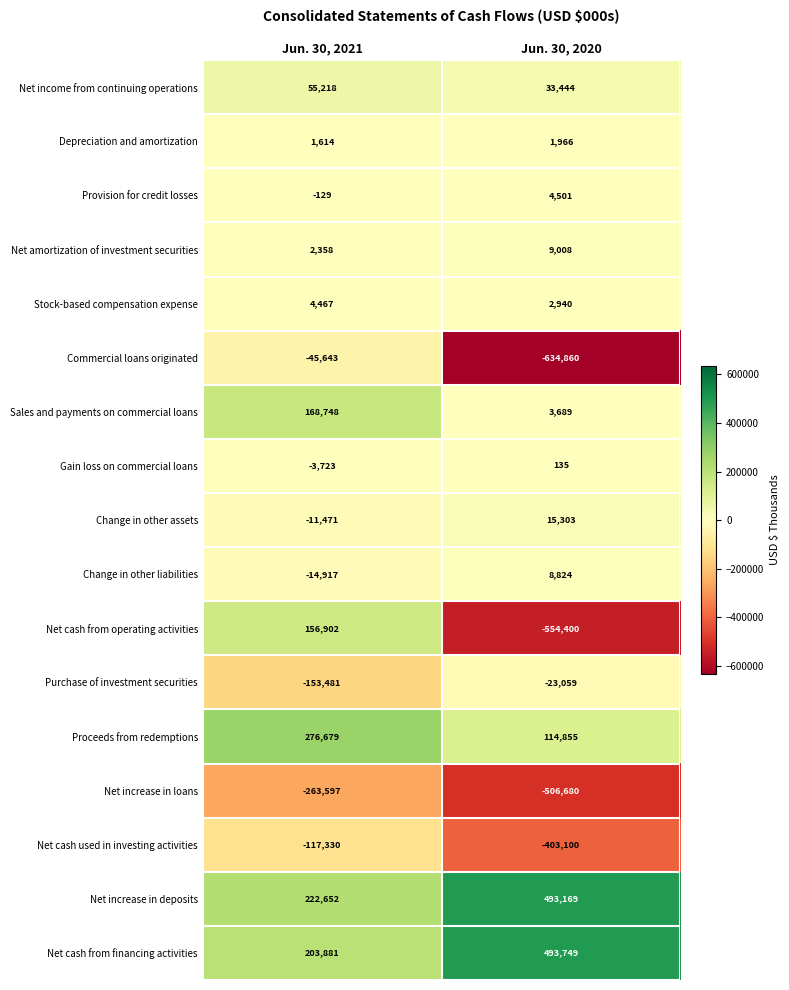

What is the sum of all Stock-based compensation expense values?

7407